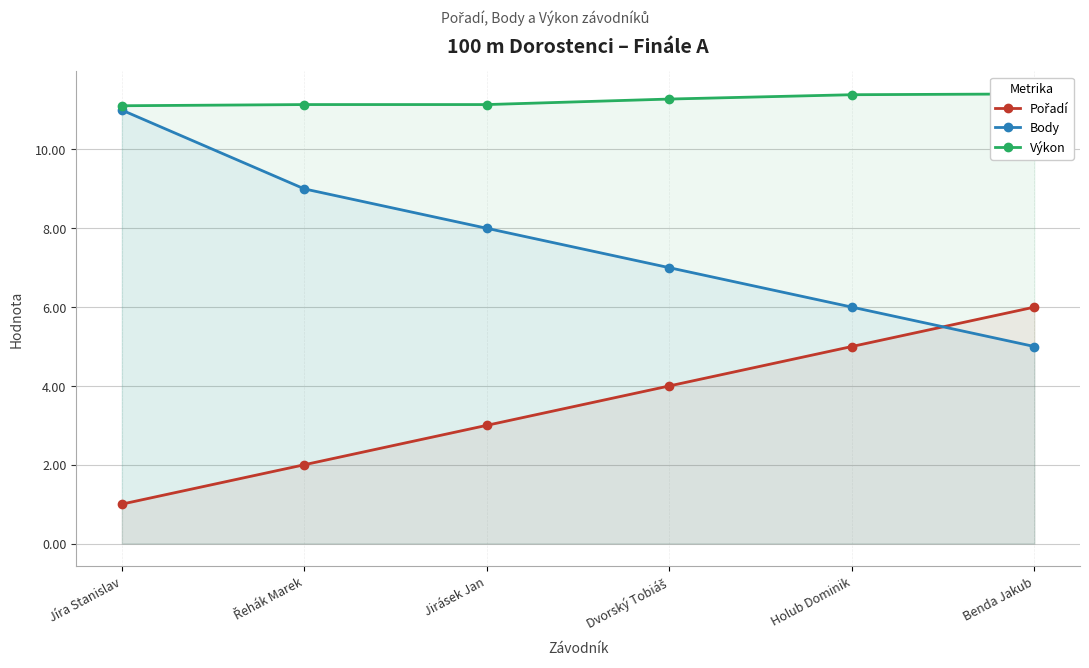

What is the sum of all Pořadí values?

21.0